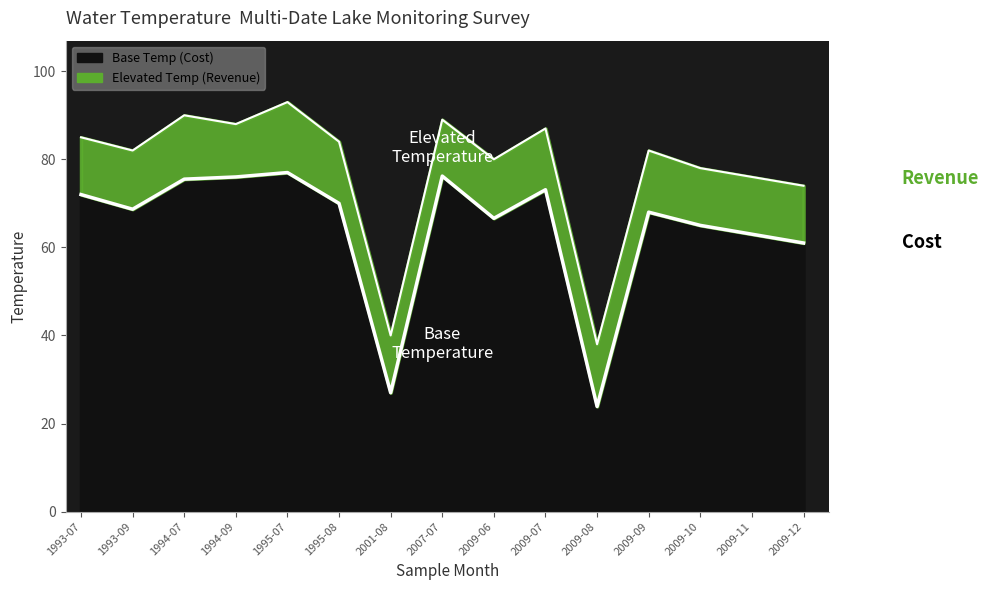

True or false: Avg Temperature (Revenue) has more than 0 interior local peaks.

True